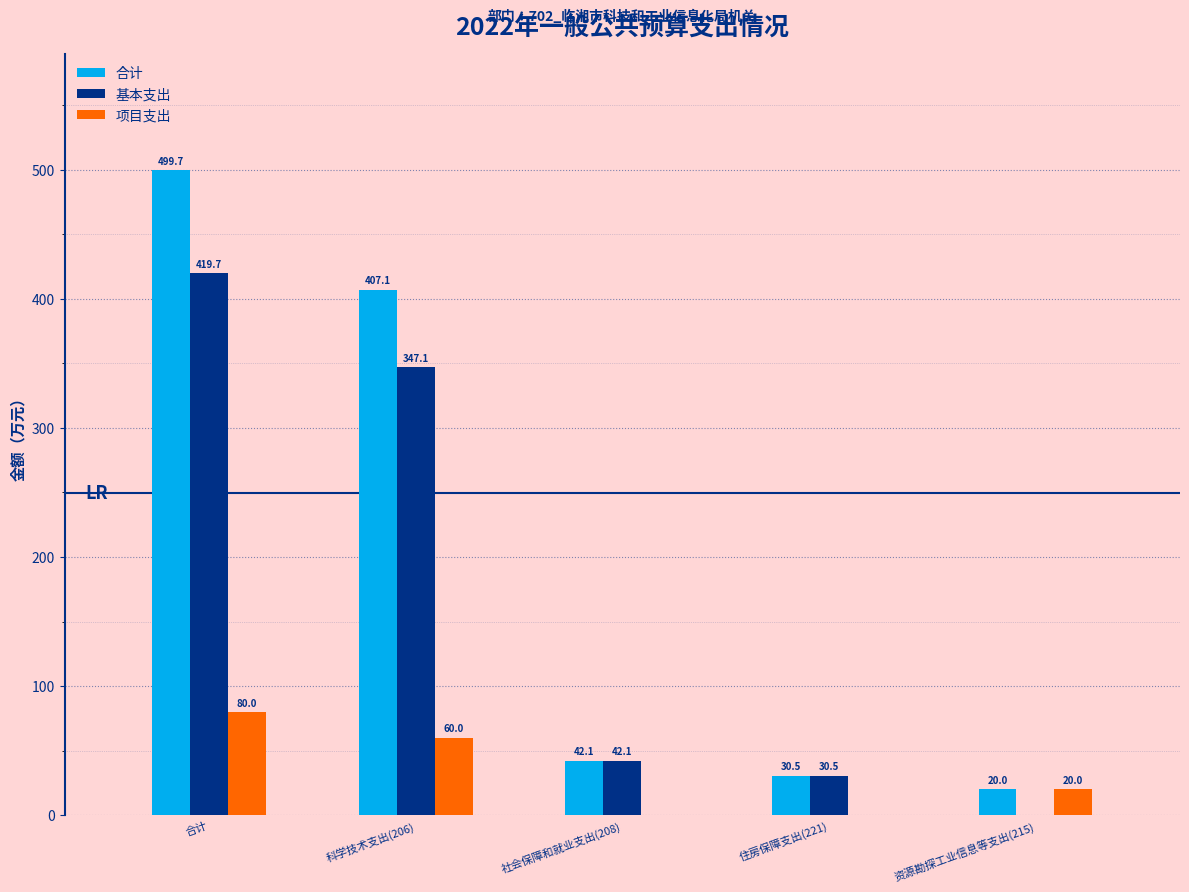

Are the bars horizontal?

No